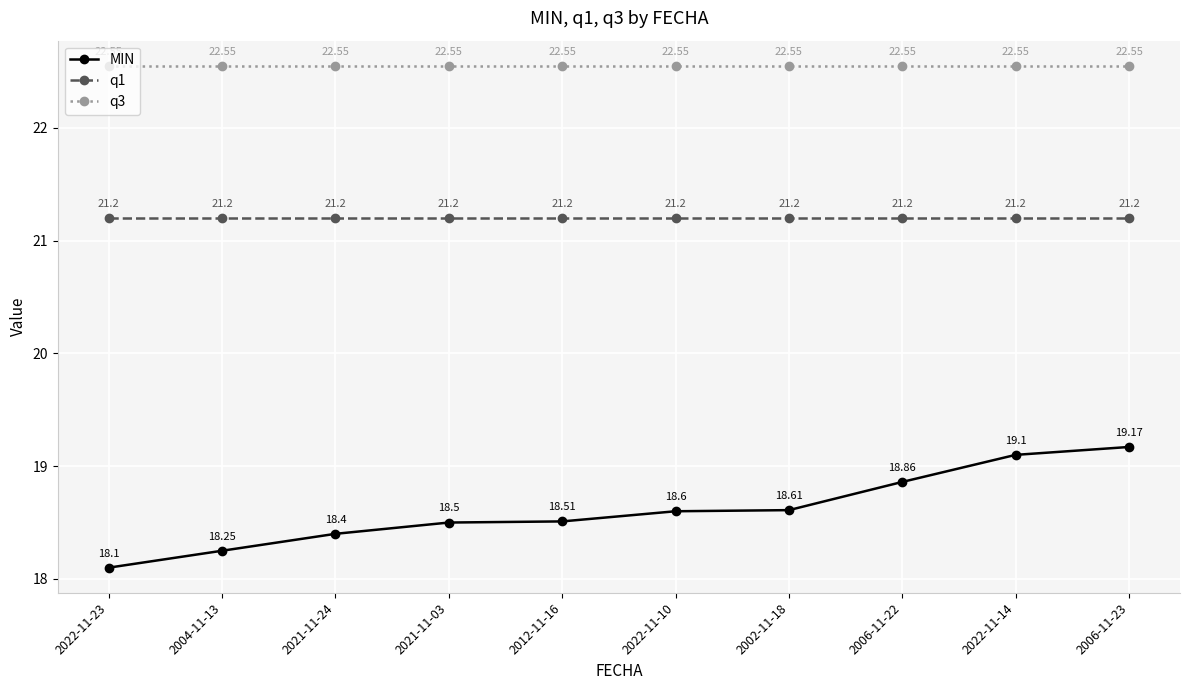

At how many categories does at least one series exceed 21?

10